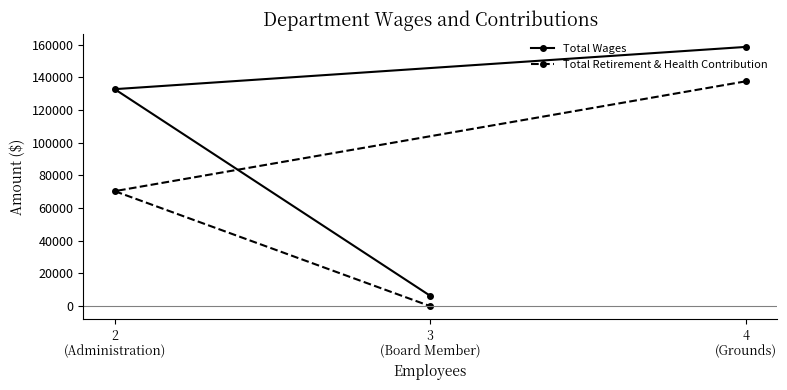

Reading left to right, extract all data points from this chart.

Total Wages: 2
(Administration)=132708	3
(Board Member)=6343	4
(Grounds)=158540
Total Retirement & Health Contribution: 2
(Administration)=70332	3
(Board Member)=0	4
(Grounds)=137489